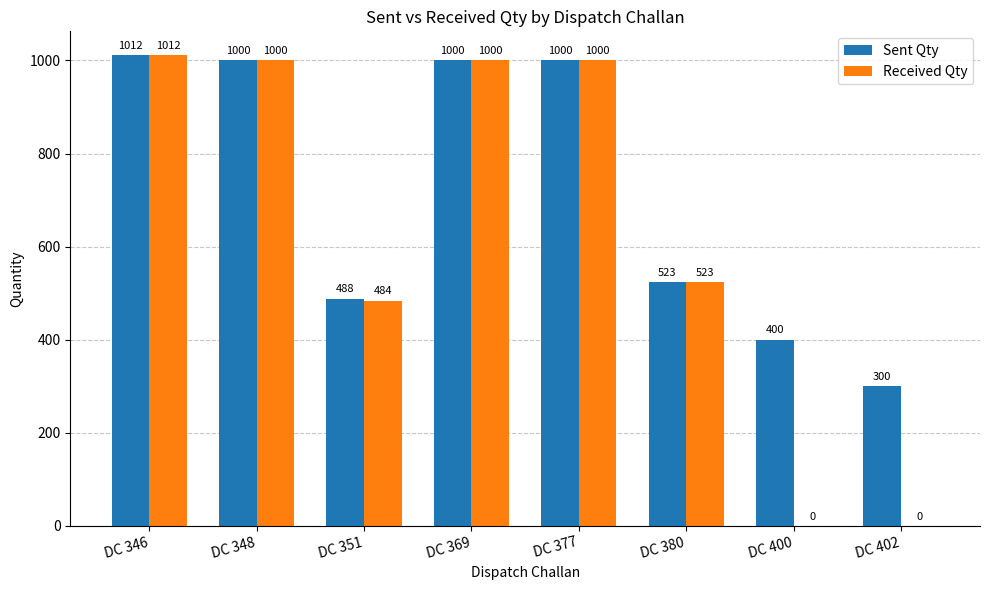

Where does the Sent Qty series first go above 1000?

DC 346